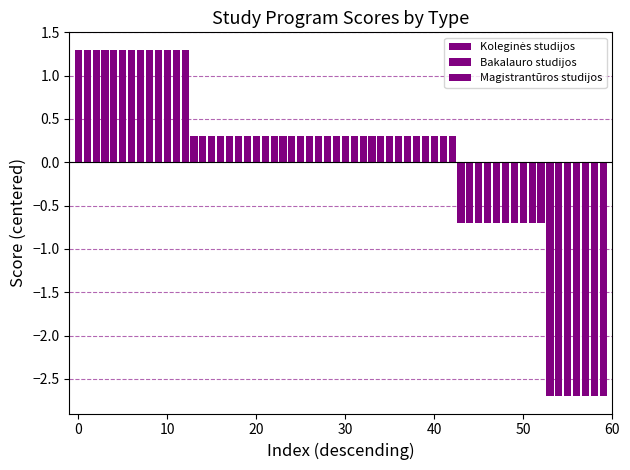

How many series are shown in this chart?

3